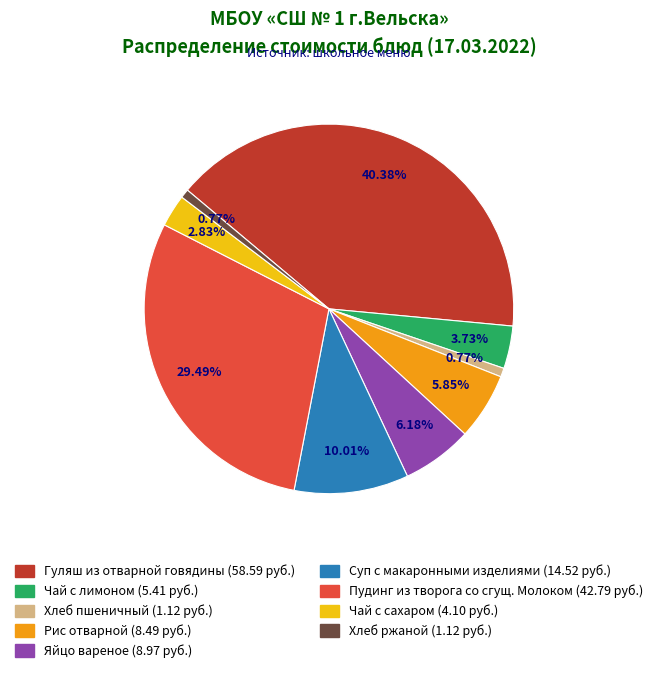

Which category has the biggest portion of the pie?

Гуляш из отварной говядины